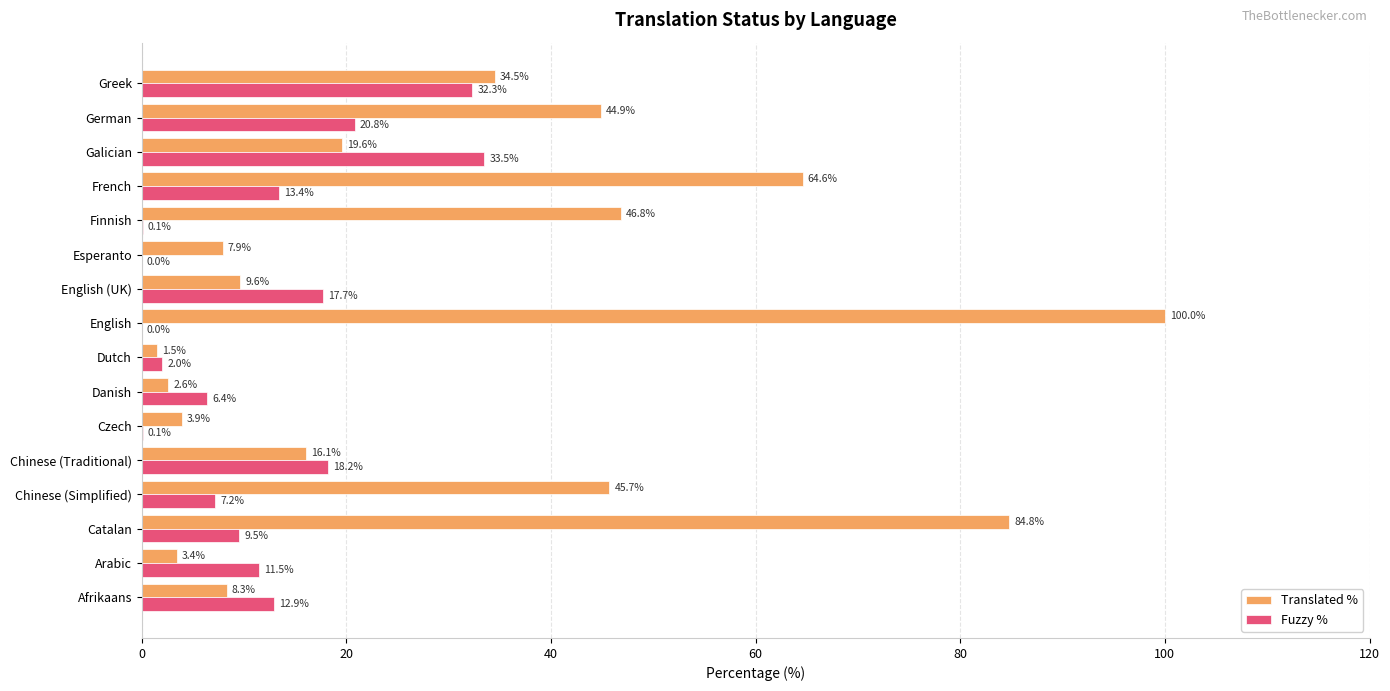

At which category is the sum across all series the highest?

English